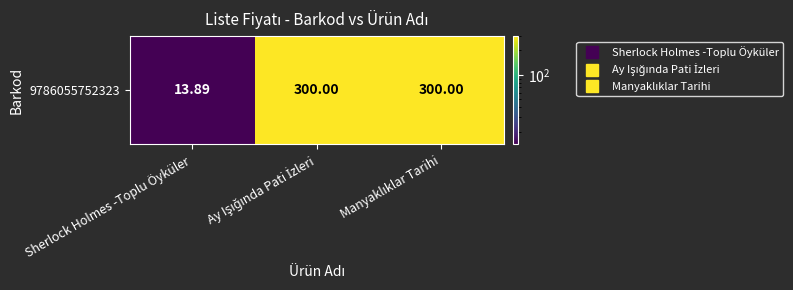

Is it true that the value at Manyaklıklar Tarihi is 300.0?

True